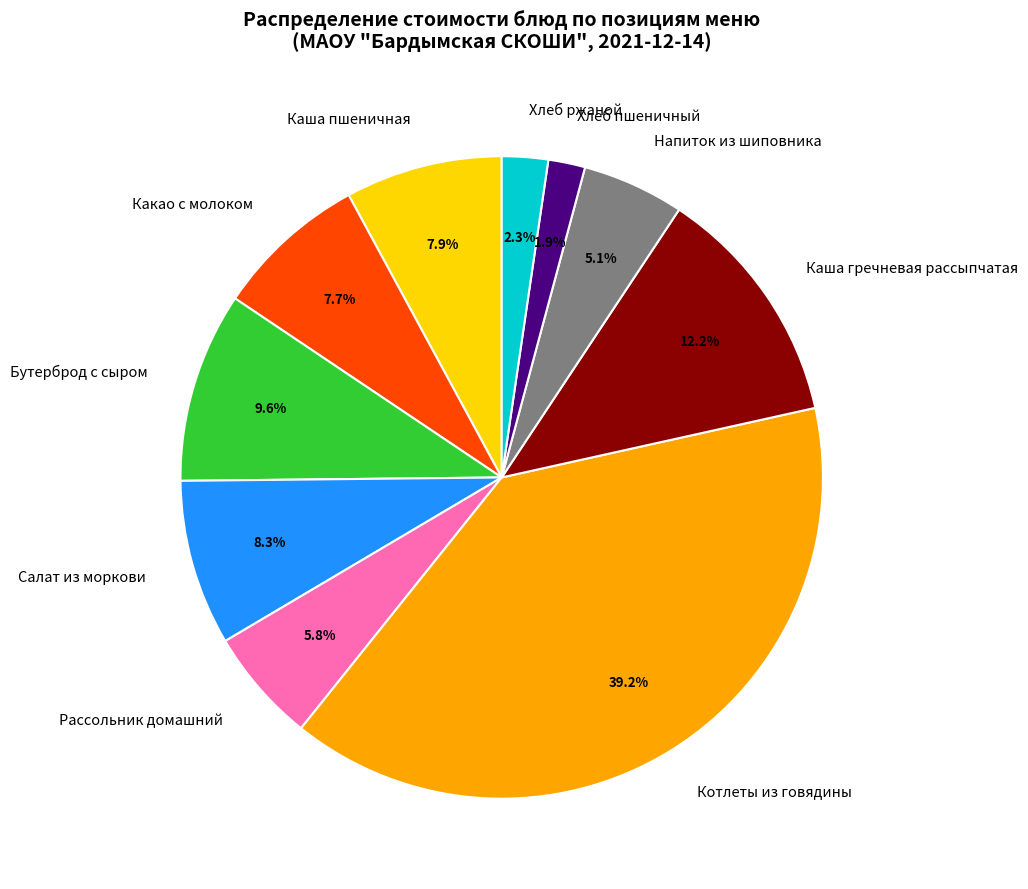

Which has a higher value, Каша гречневая рассыпчатая or Хлеб ржаной?

Каша гречневая рассыпчатая